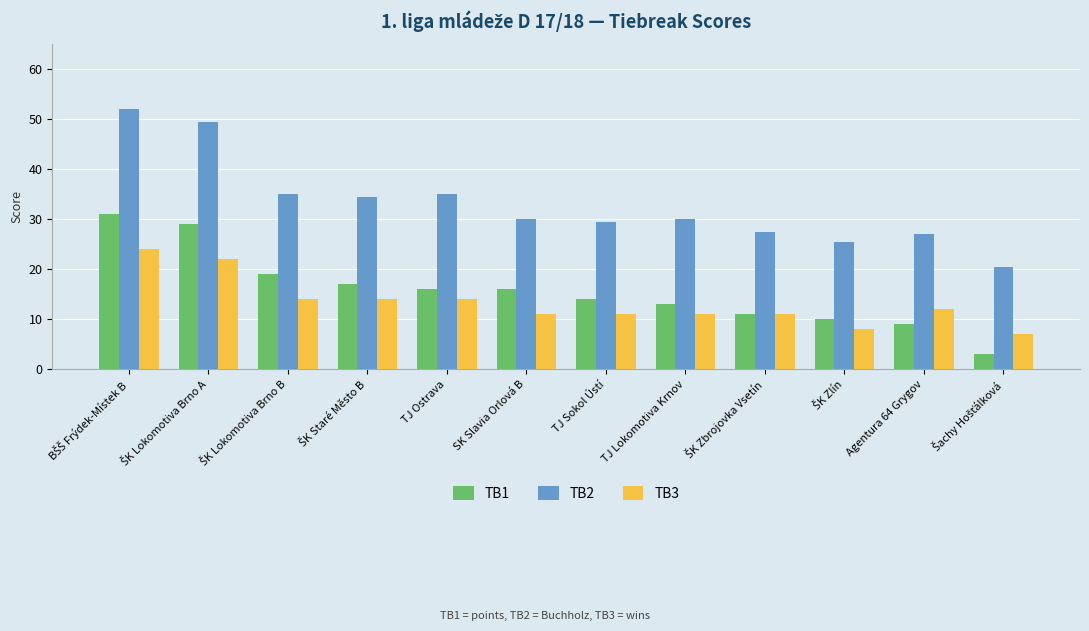

Reading left to right, what are all the values shown in this chart?

TB1: 31.0	29.0	19.0	17.0	16.0	16.0	14.0	13.0	11.0	10.0	9.0	3.0
TB2: 52.0	49.5	35.0	34.5	35.0	30.0	29.5	30.0	27.5	25.5	27.0	20.5
TB3: 24.0	22.0	14.0	14.0	14.0	11.0	11.0	11.0	11.0	8.0	12.0	7.0